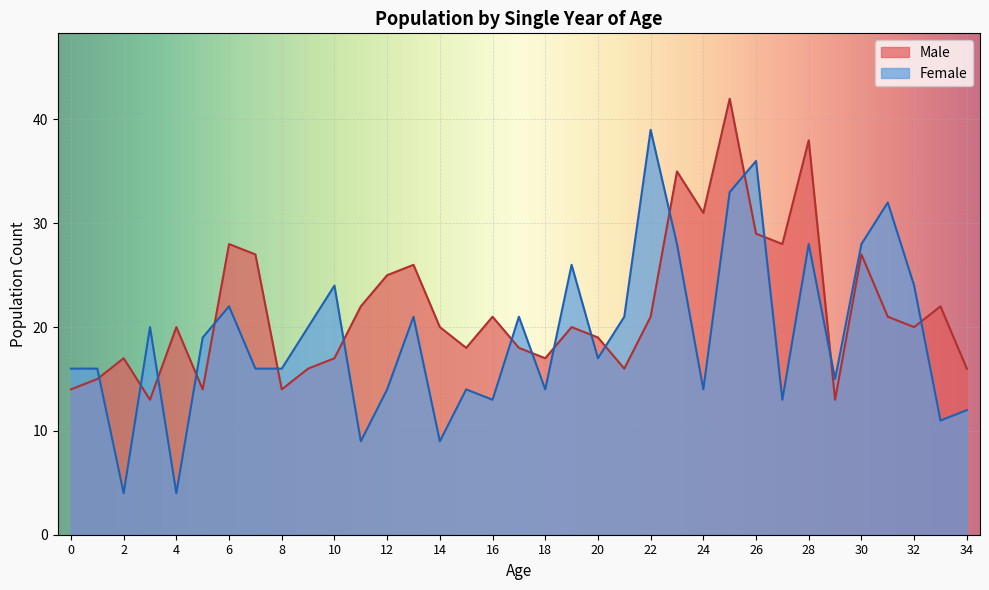

At how many categories does at least one series exceed 9?

35